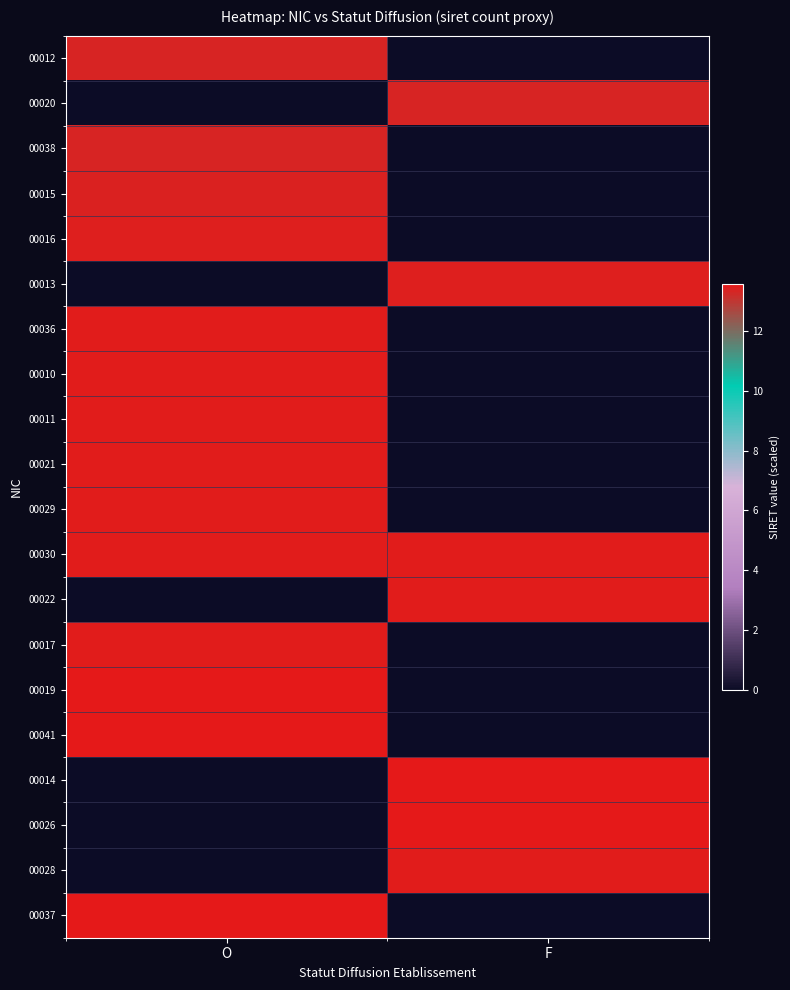

Rank the series at F from highest to lowest value.

00014, 00026, 00028, 00030, 00022, 00013, 00020, 00012, 00038, 00015, 00016, 00036, 00010, 00011, 00021, 00029, 00017, 00019, 00041, 00037